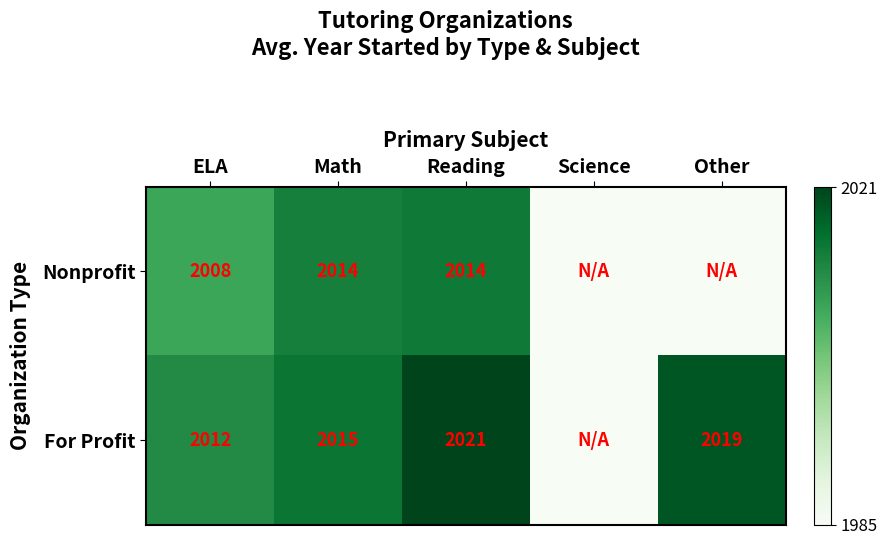

Which series changed the most between Math and Reading?

For Profit